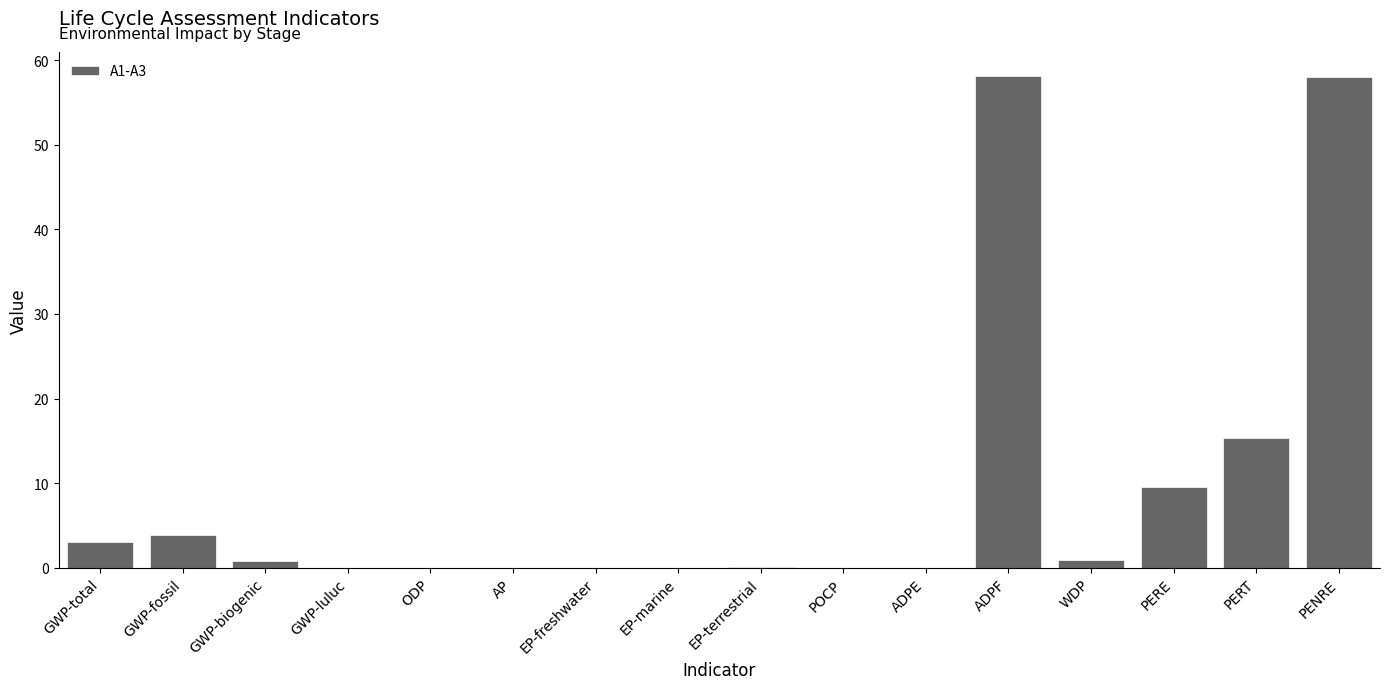

At which label is the value closest to 29?

PERT